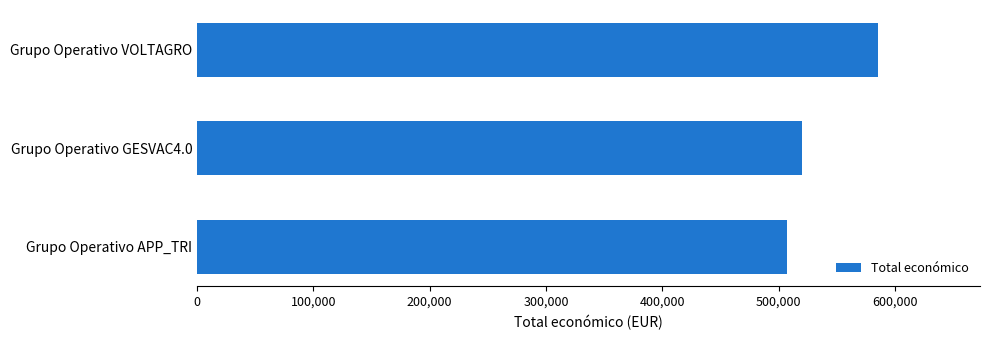

Reading top to bottom, list all the values displayed in this chart.

Grupo Operativo VOLTAGRO=585460	Grupo Operativo GESVAC4.0=520062	Grupo Operativo APP_TRI=507255